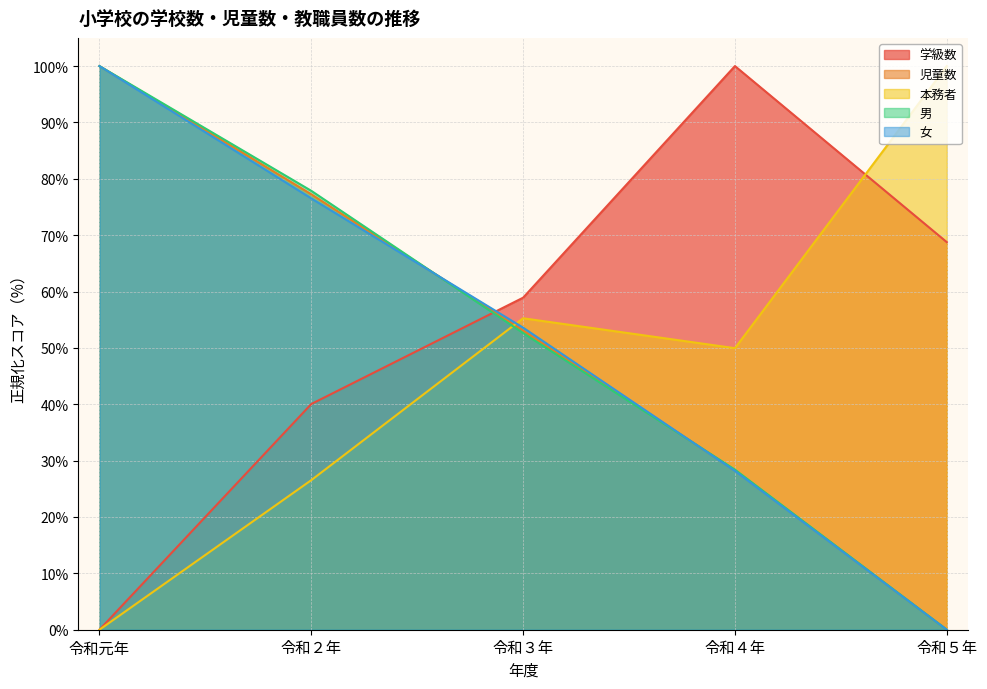

Reading right to left, list all the values displayed in this chart.

学級数: 68.8	100.0	58.9	40.0	0.0
児童数: 0.0	28.3	53.1	77.3	100.0
本務者: 100.0	49.9	55.3	26.5	0.0
男: 0.0	28.4	52.6	77.9	100.0
女: 0.0	28.2	53.6	76.5	100.0